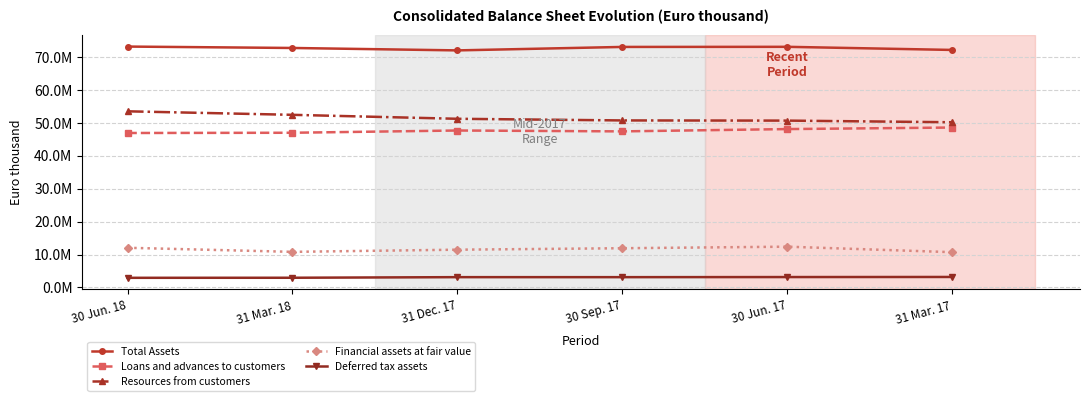

Does the chart have visible grid lines?

Yes